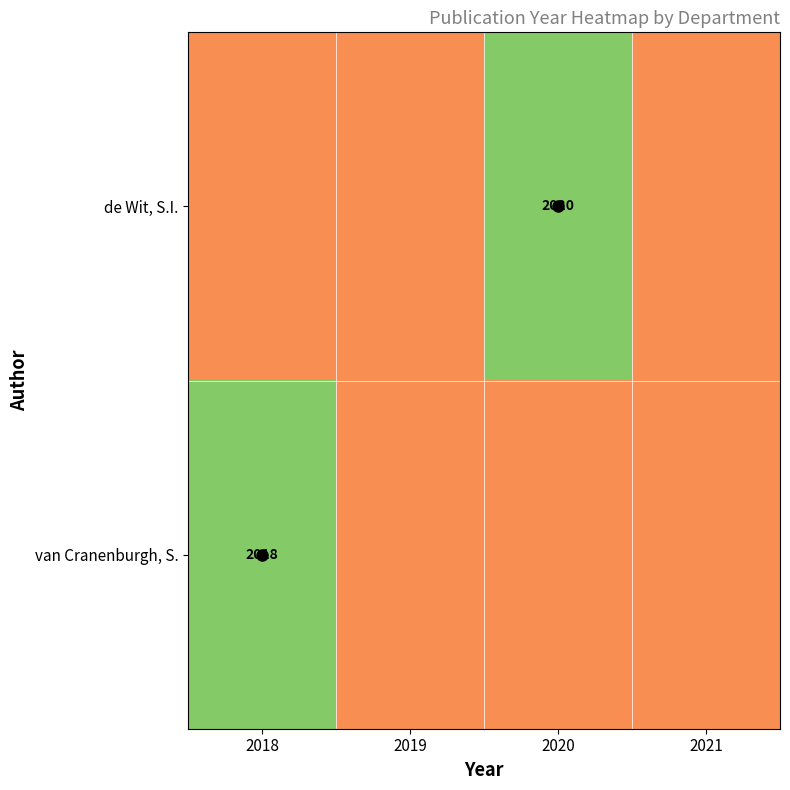

At which category is the sum across all series the highest?

2018